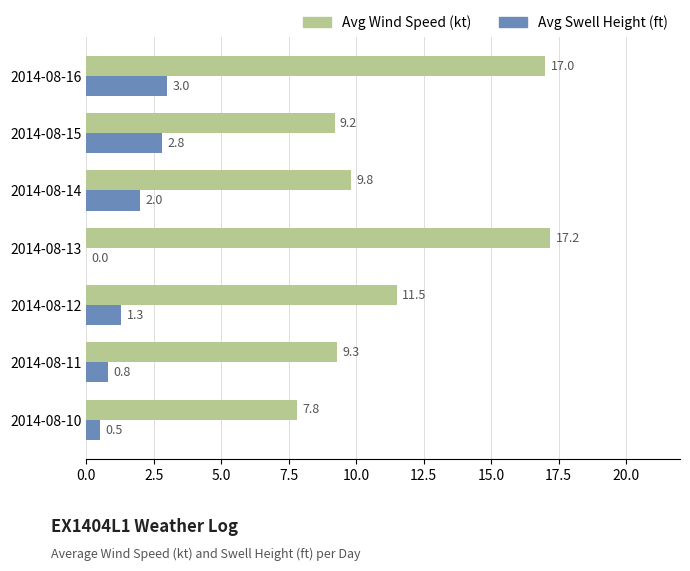

Which series has the largest total across all categories?

Avg Wind Speed (kt)